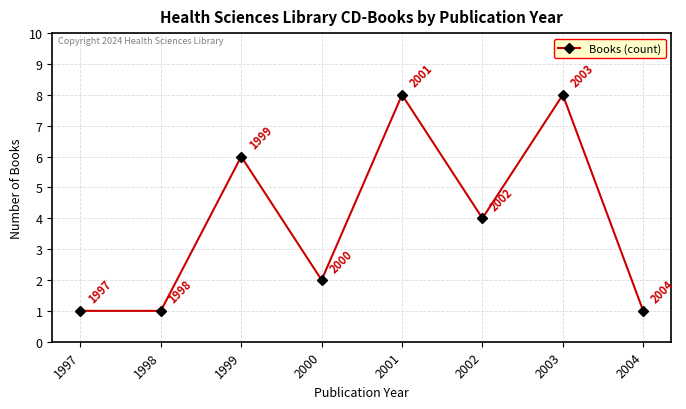

Count the number of categories in the chart.

8